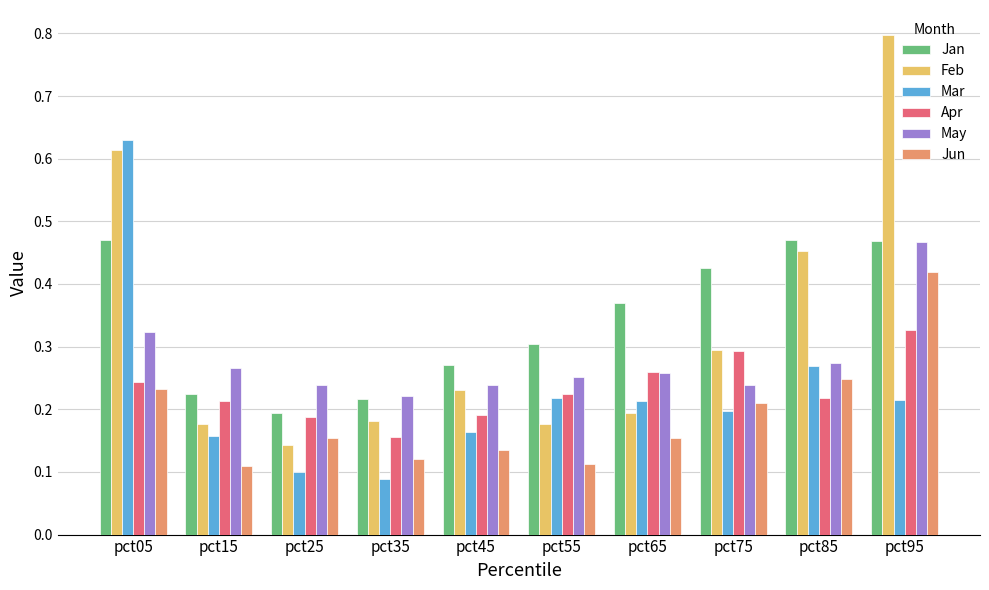

Which category has the highest value in the May series?

pct95